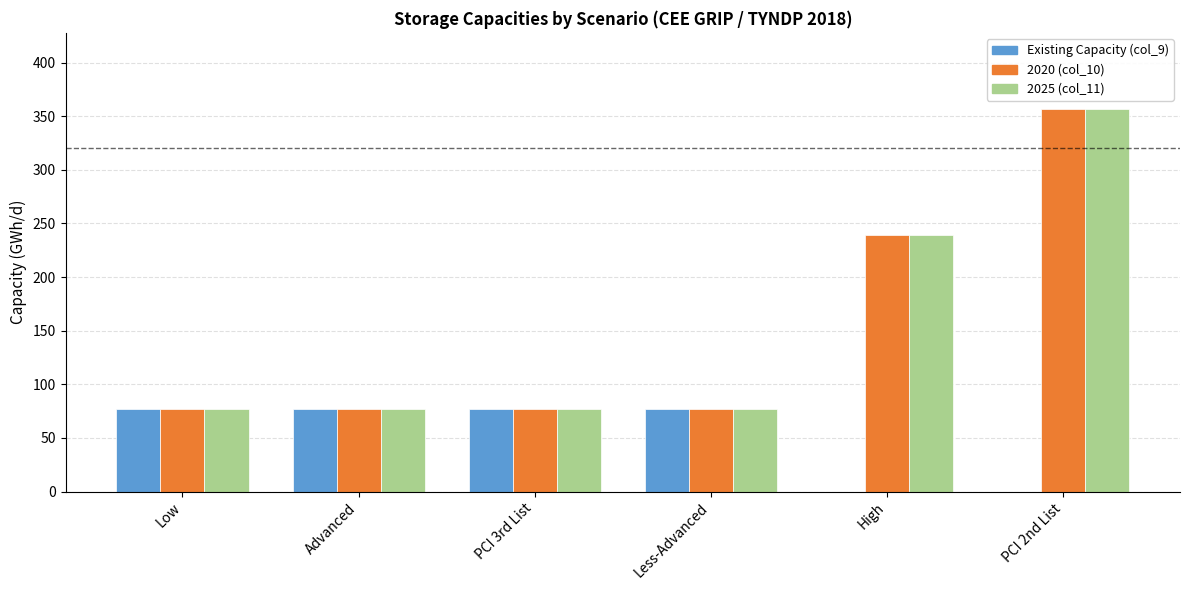

True or false: 2025 (col_11) has a value of 47.7 at Low.

False